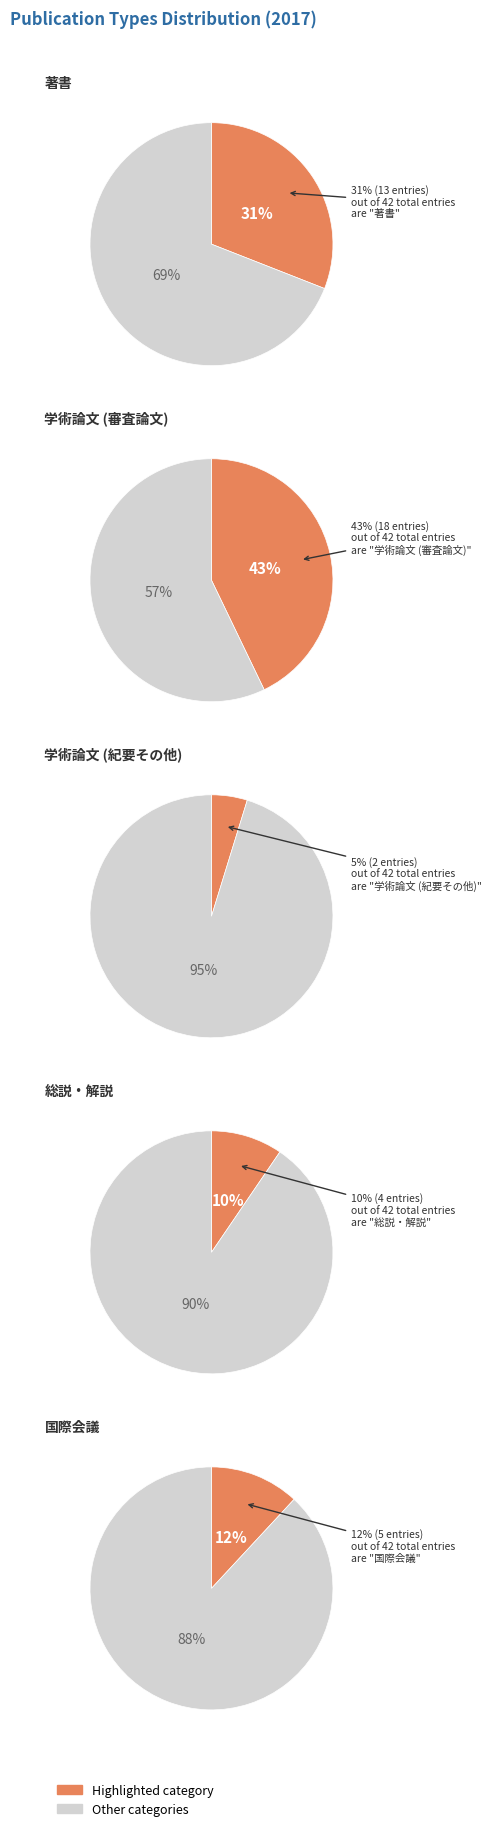

To the nearest percent, what portion does 学術論文 (紀要その他) represent?

5%